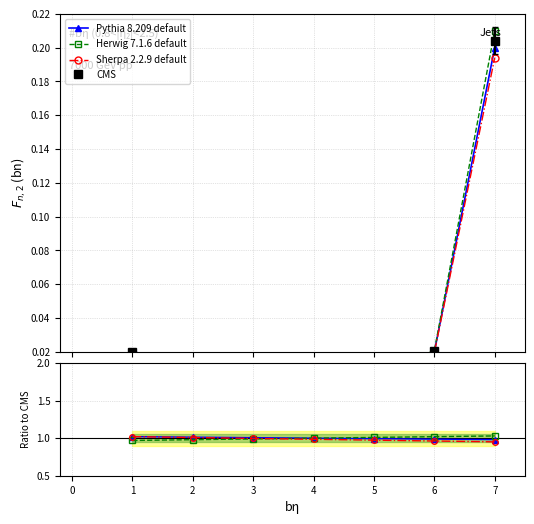

True or false: CMS and Sherpa 2.2.9 default cross at least once.

False